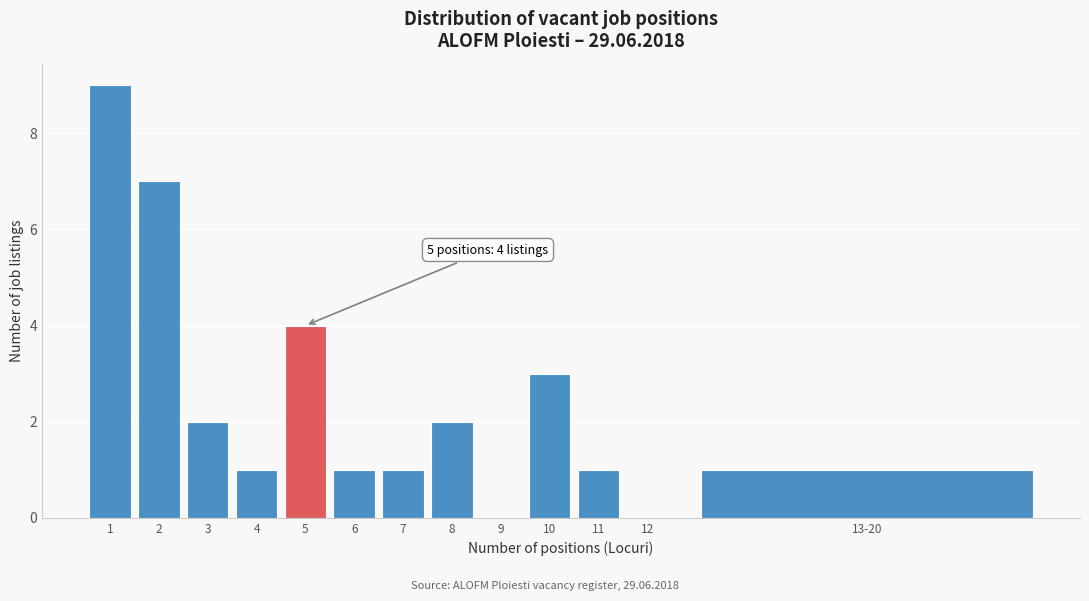

Reading left to right, transcribe all the data shown in this chart.

1=9	2=7	3=2	4=1	5=4	6=1	7=1	8=2	9=0	10=3	11=1	12=0	13-20=1